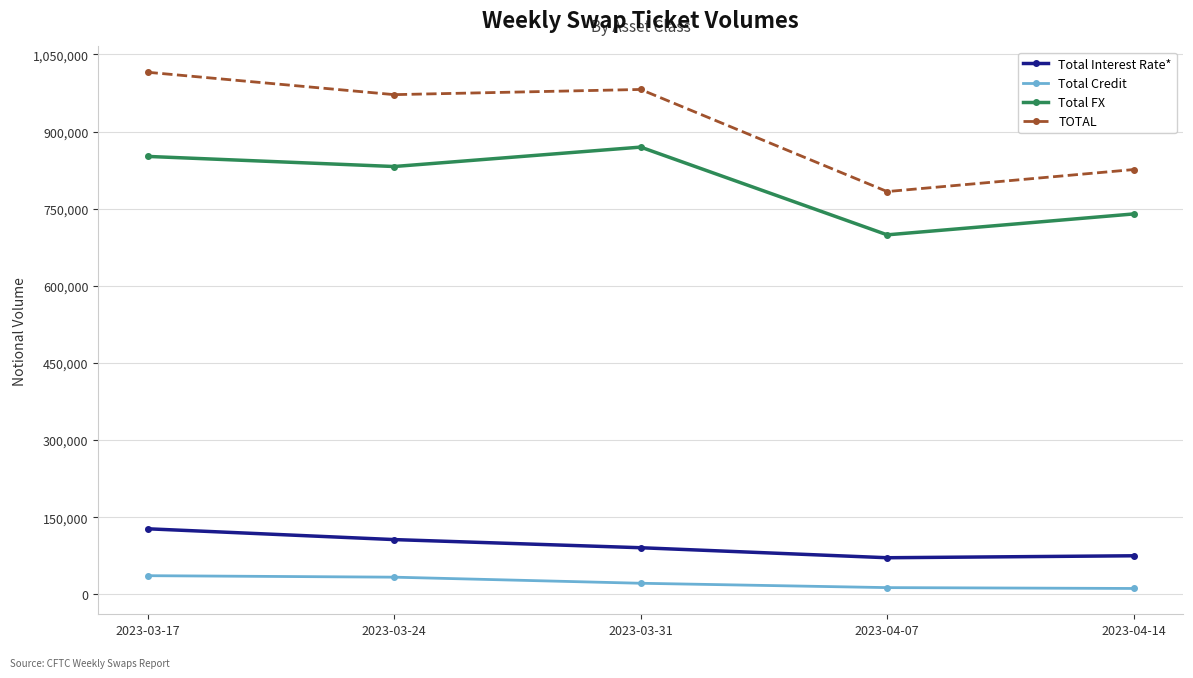

What is the spread (max minus min) of values at 2023-03-31?

960461